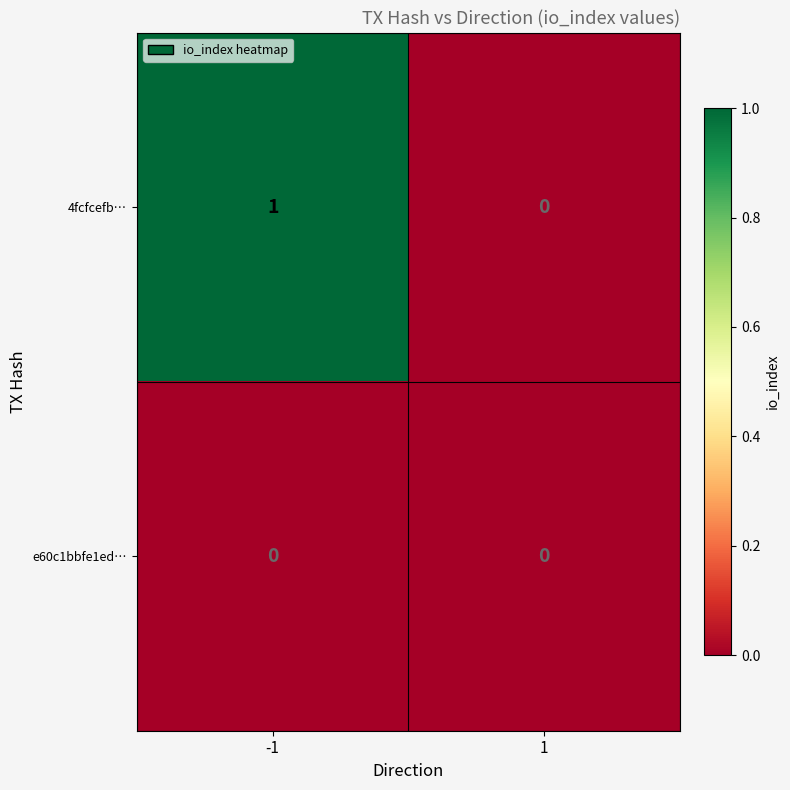

Which series changed the most between -1 and 1?

4fcfcefb…